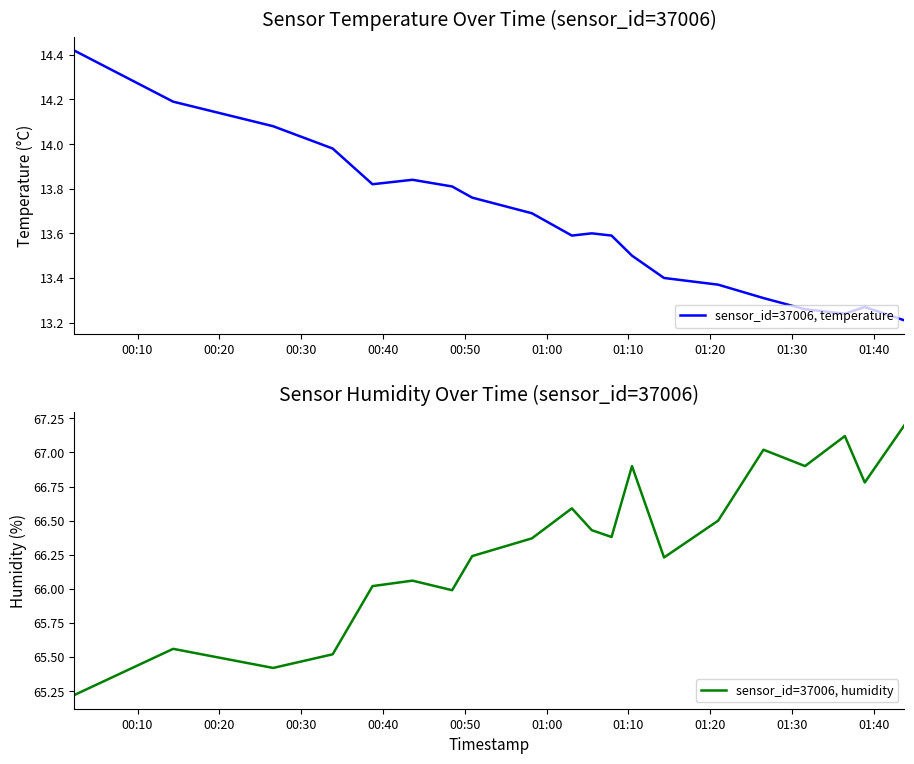

What is the value of the sensor_id=37006, temperature point at the 12th from the left?

13.6